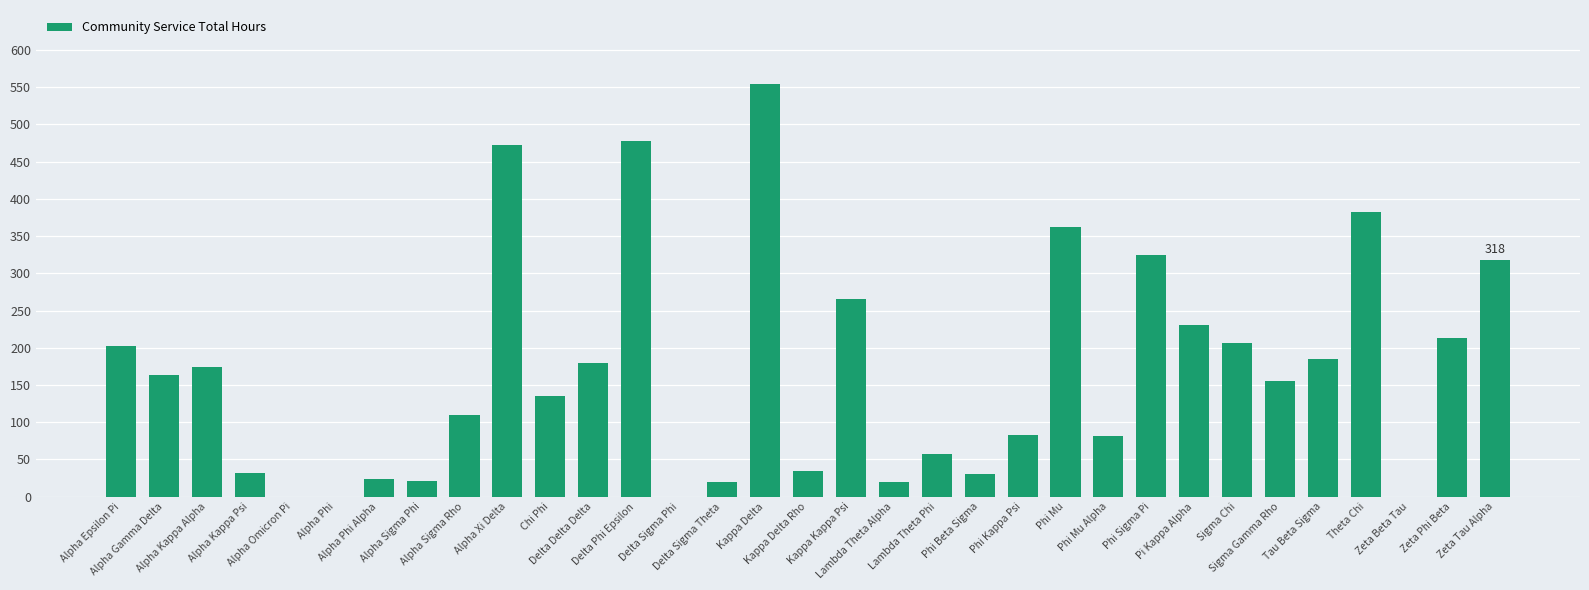

What is the maximum value shown in the chart?

554.0